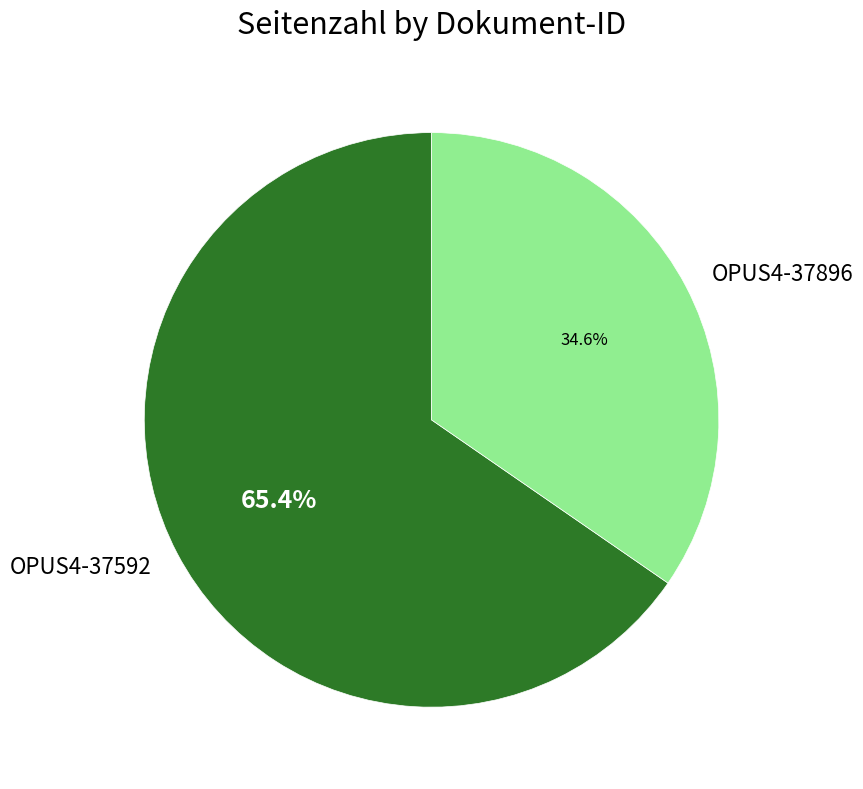

To the nearest percent, what is the average slice percentage?

50%